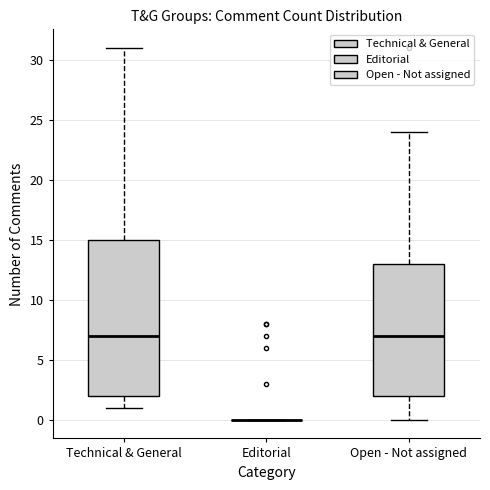

Reading left to right, read every box against the y-axis: the position of its median line, the range the box covers, and the ends of its whiskers. The values are not printed on the chart, so give them approximately, as read against the axis.

Technical & General: median 7, box 2 to 15, whiskers 1 to 31
Editorial: box collapsed to a line at 0, whiskers 0 to 0
Open - Not assigned: median 7, box 2 to 13, whiskers 0 to 24